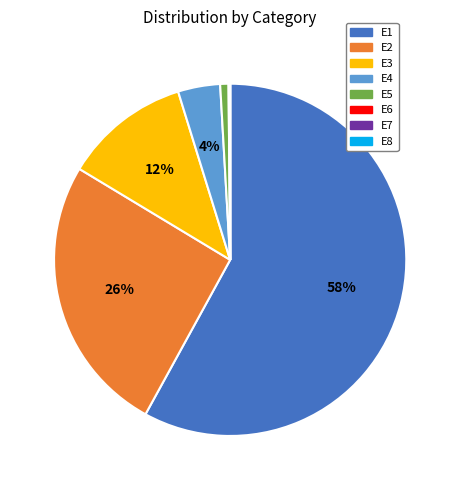

Which has a higher value, E3 or E2?

E2